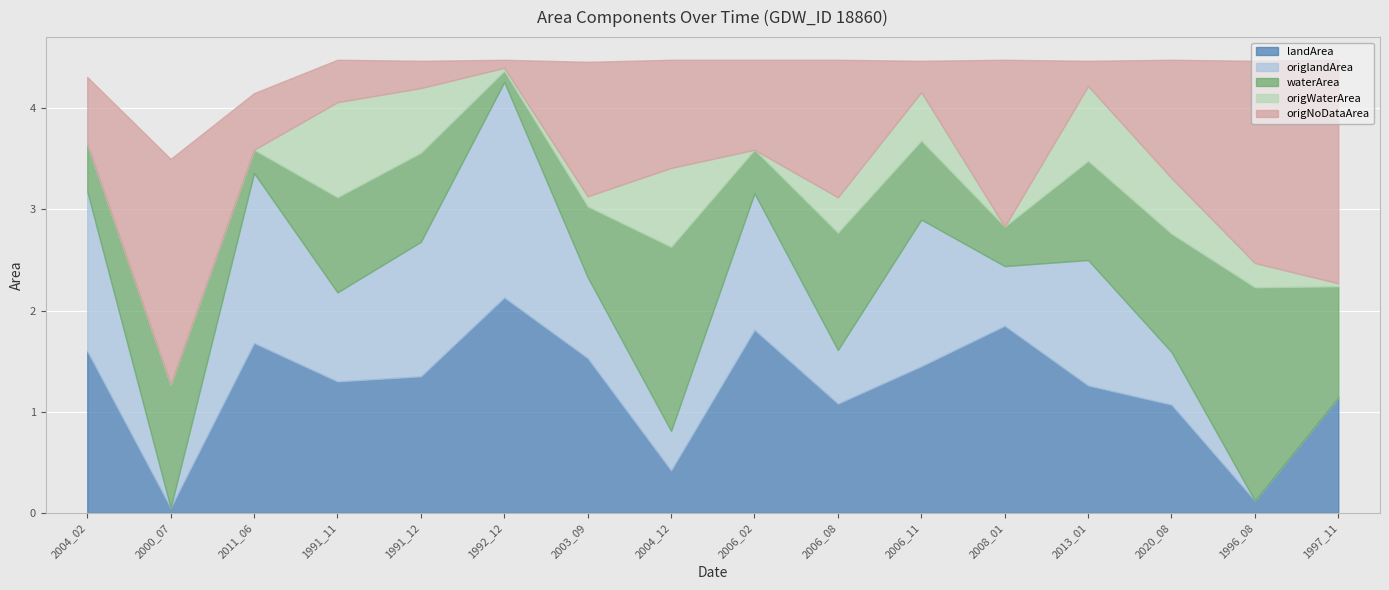

Reading left to right, list all the values displayed in this chart.

landArea: 1.6	0.1	1.7	1.3	1.4	2.1	1.5	0.4	1.8	1.1	1.4	1.9	1.3	1.1	0.1	1.1
origlandArea: 1.6	0.0	1.7	0.9	1.3	2.1	0.8	0.4	1.4	0.5	1.4	0.6	1.2	0.5	0.0	0.0
waterArea: 0.5	1.2	0.2	0.9	0.9	0.1	0.7	1.8	0.4	1.2	0.8	0.4	1.0	1.2	2.1	1.1
origWaterArea: 0.0	0.0	0.0	0.9	0.6	0.0	0.1	0.8	0.0	0.3	0.5	0.0	0.7	0.6	0.2	0.0
origNoDataArea: 0.7	2.2	0.6	0.4	0.3	0.1	1.3	1.1	0.9	1.4	0.3	1.6	0.2	1.2	2.0	2.2